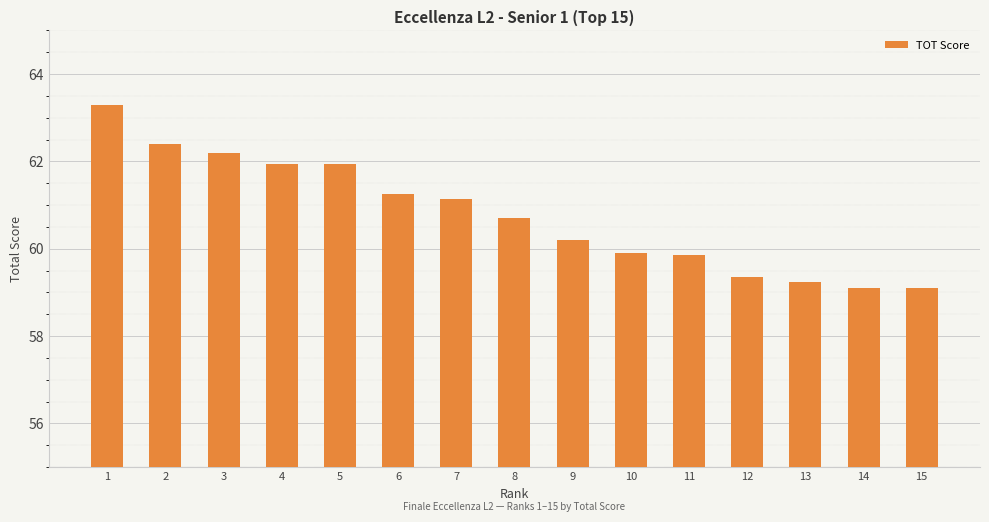

How many data points are above 60?

9